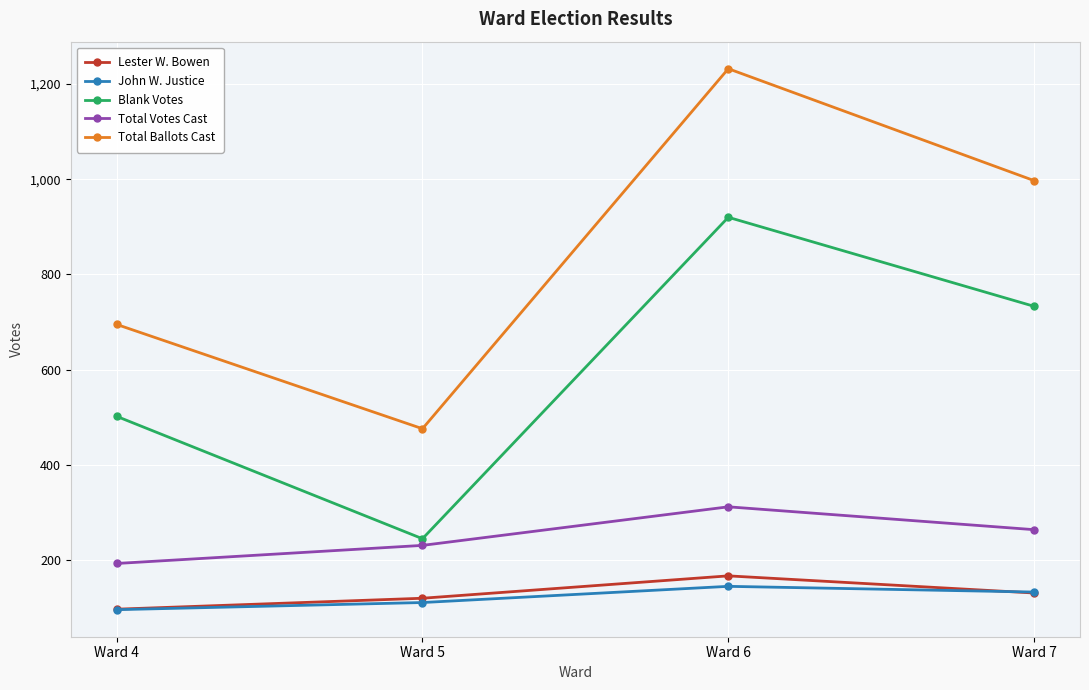

True or false: Lester W. Bowen has more than 2 points higher than both neighbors.

False